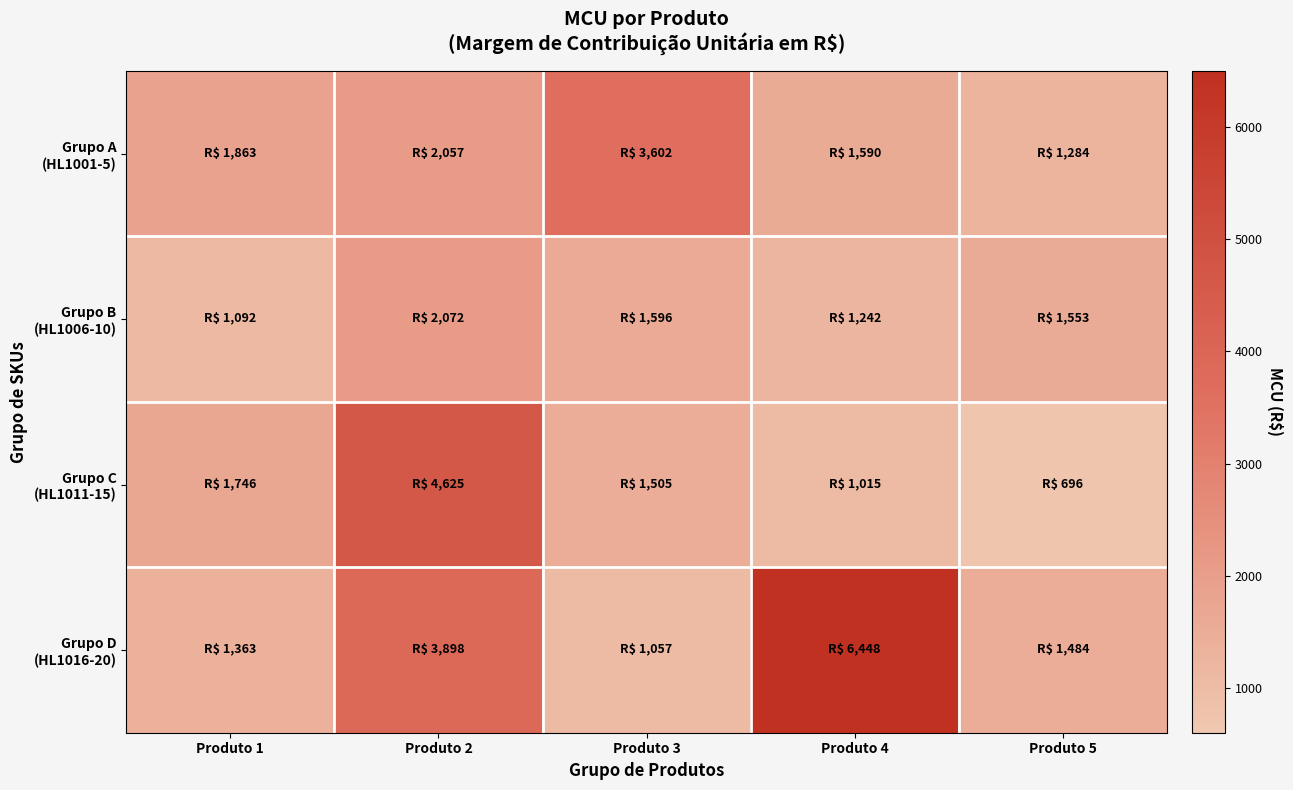

What is the greatest value displayed?

6447.9